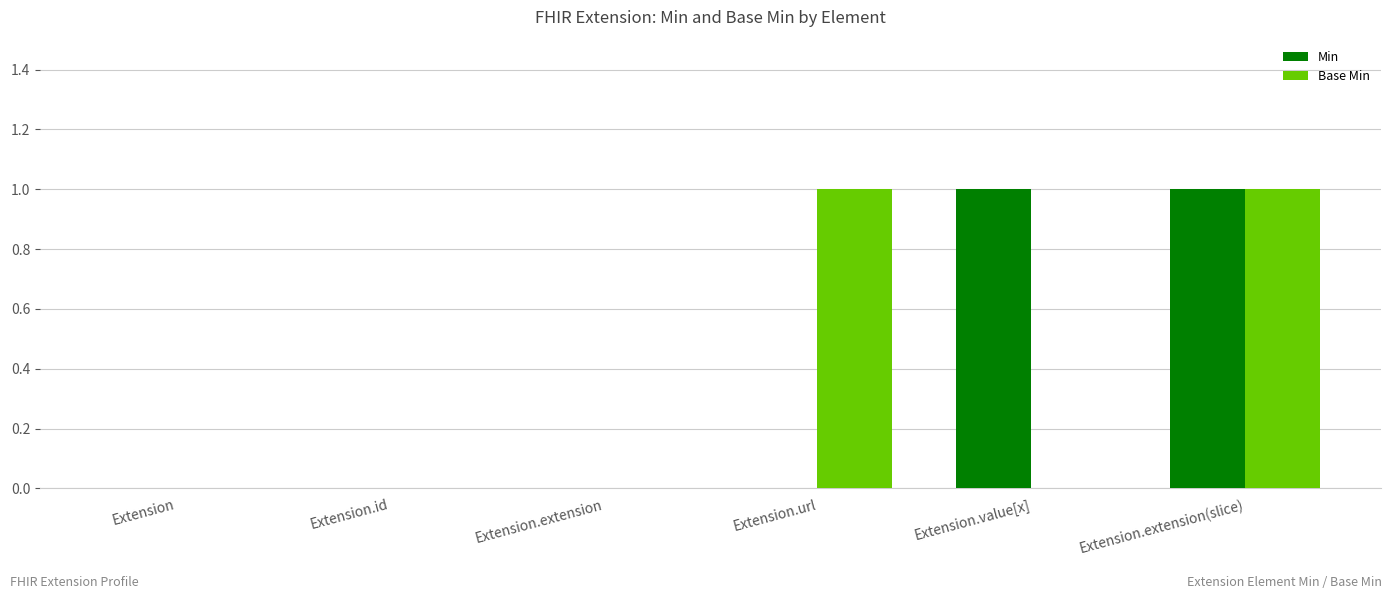

At which category is the sum across all series the highest?

Extension.extension(slice)